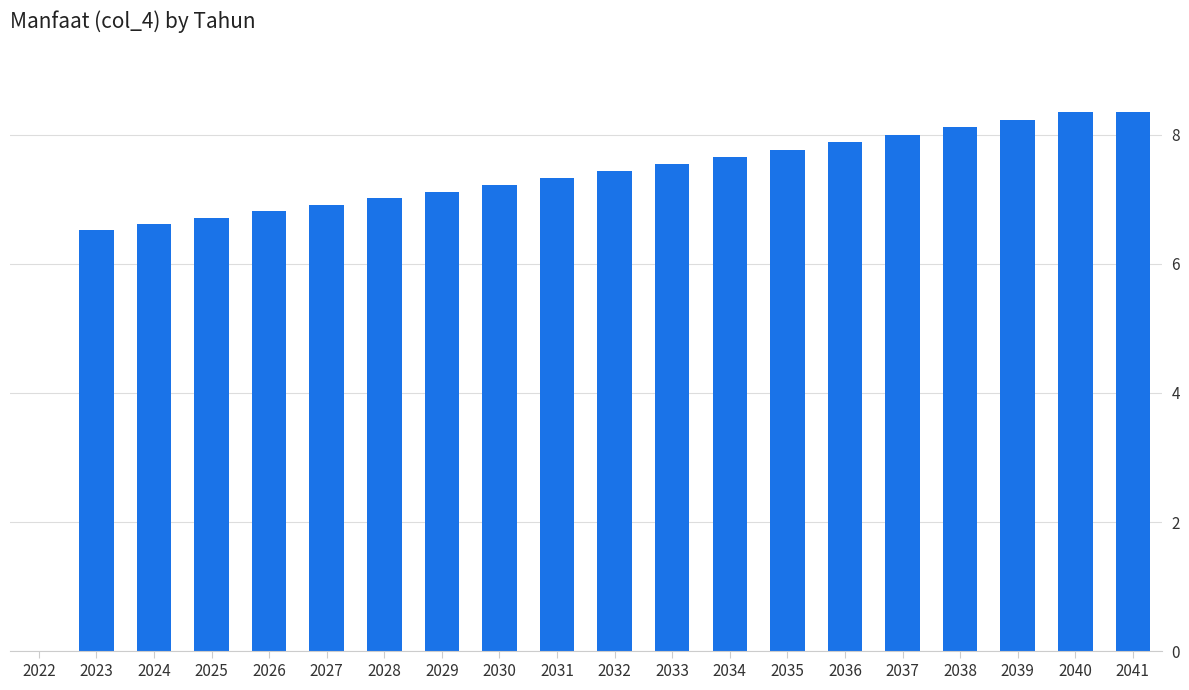

Reading left to right, list all the values displayed in this chart.

0.0	65174605.4	66131759.0	67102969.4	68088443.0	69088389.2	70103020.6	71132552.9	72177204.9	73237198.6	74312759.4	75404115.8	76511500.0	77635147.1	78775296.1	79932189.4	81106072.7	82297195.7	83505811.5	83513879.8